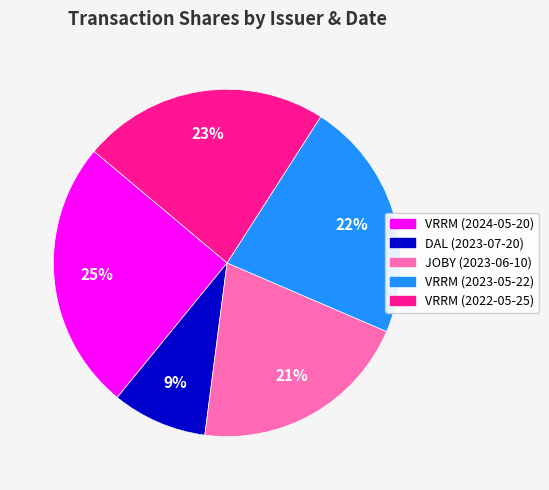

What is the largest slice in the pie chart?

VRRM (2024-05-20)